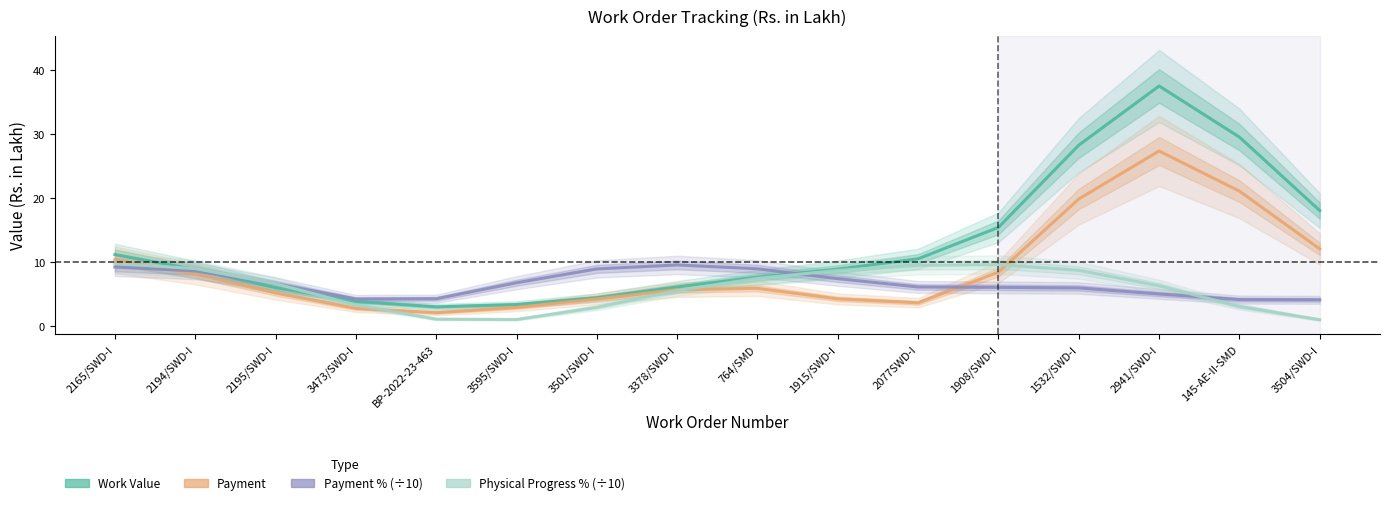

Reading right to left, list all the values displayed in this chart.

Work Value: 18.1	29.5	37.5	28.3	15.4	10.5	8.9	7.7	6.2	4.5	3.4	3.1	3.9	6.0	8.9	11.2
Payment: 12.1	21.1	27.3	19.9	8.5	3.7	4.3	5.9	5.7	4.3	3.0	2.1	2.8	5.2	8.2	10.4
Payment % (×10 scale): 4.2	4.2	5.1	6.0	6.1	6.2	7.4	9.0	9.6	9.0	6.8	4.3	4.3	6.7	8.7	9.3
Physical Progress % (×10 scale): 1.1	3.1	6.3	8.8	9.6	9.5	8.7	7.5	5.6	3.0	1.1	1.1	3.4	6.7	9.0	9.8